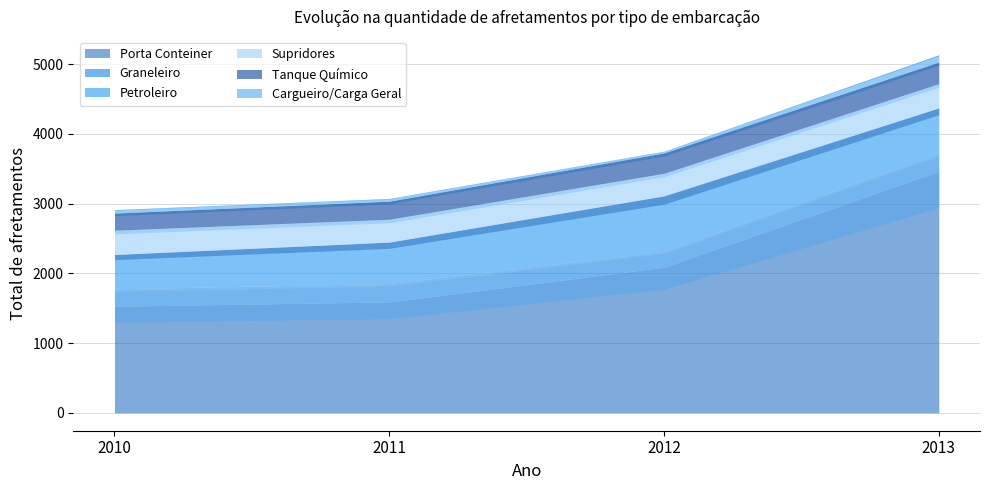

Reading right to left, transcribe all the data shown in this chart.

Porta Conteiner: 2013=3463	2012=2086	2011=1590	2010=1528
Graneleiro: 2013=260	2012=232	2011=264	2010=250
Petroleiro: 2013=650	2012=793	2011=594	2010=492
Supridores: 2013=347	2012=324	2011=328	2010=348
Tanque Químico: 2013=310	2012=292	2011=259	2010=246
Cargueiro/Carga Geral: 2013=104	2012=25	2011=39	2010=50